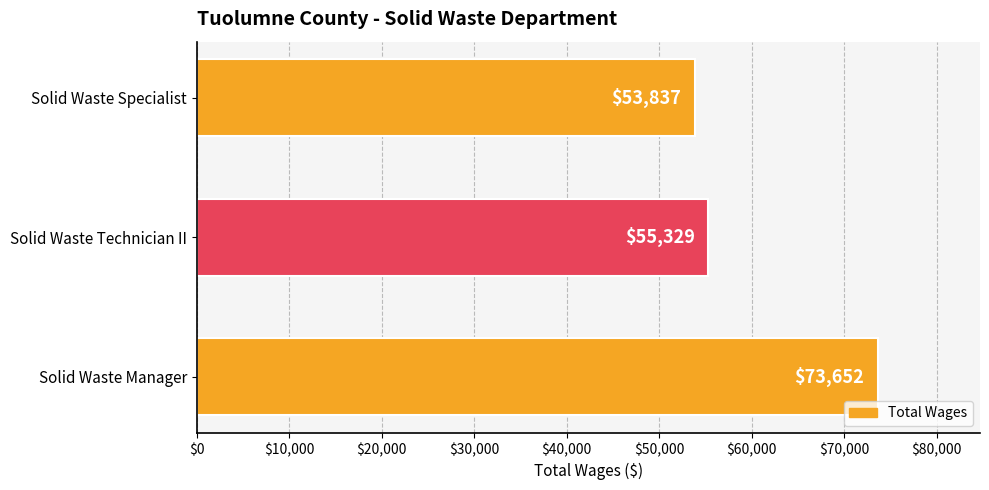

Between Solid Waste Technician II and Solid Waste Manager, which is larger?

Solid Waste Manager